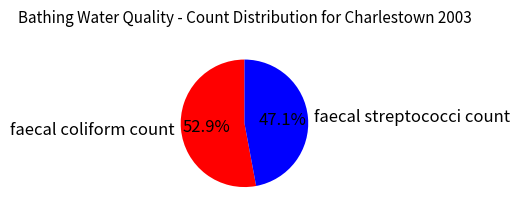

Rank the categories by value from lowest to highest.

faecal streptococci count, faecal coliform count